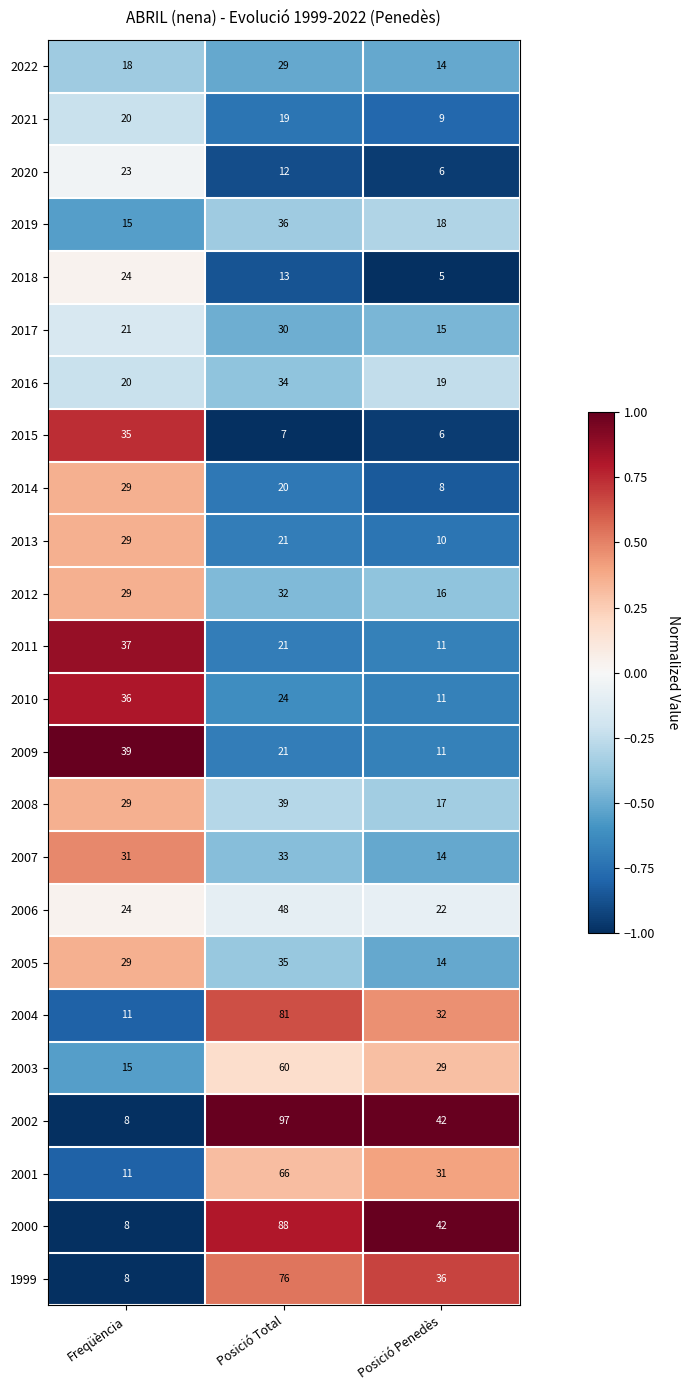

Which series has the widest spread of values?

2002